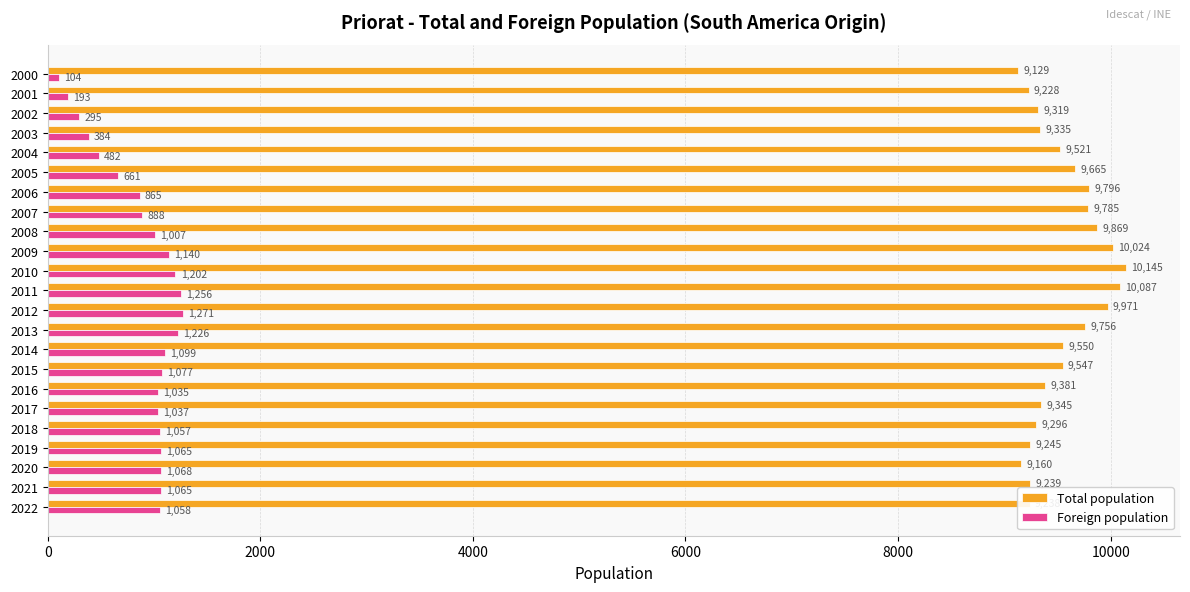

At which category does the chart reach its peak across all series?

2010